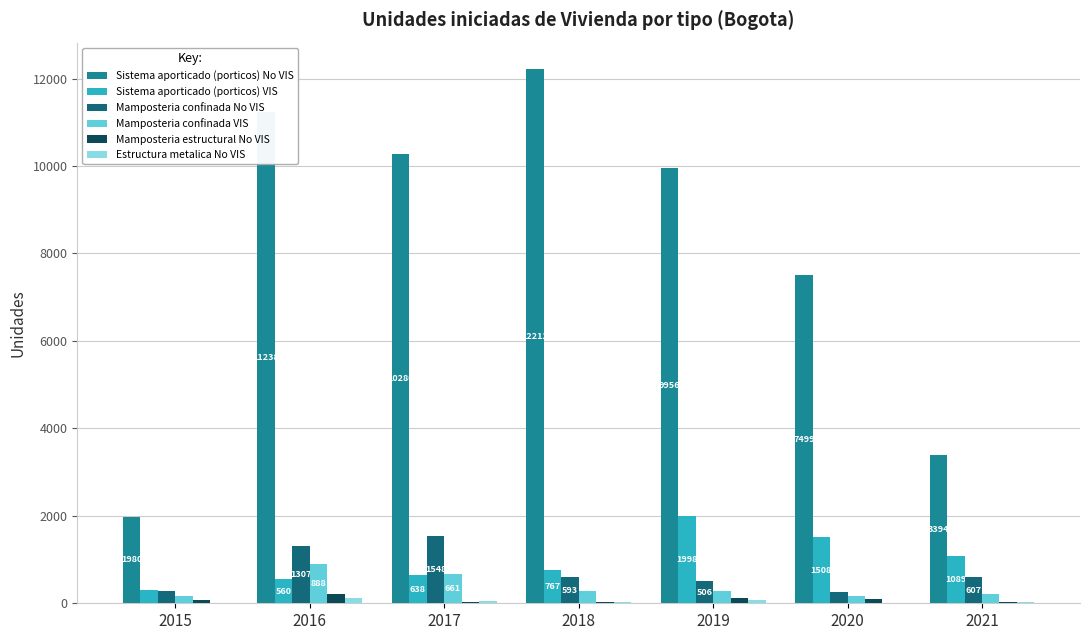

Which series has the largest total across all categories?

Sistema aporticado (porticos) No VIS